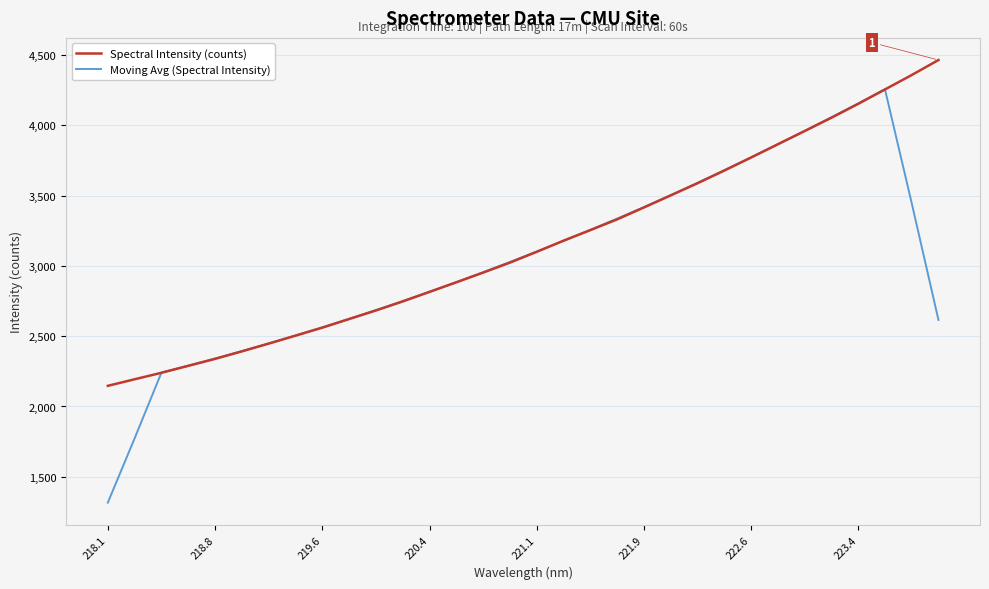

Which series has the largest total across all categories?

Spectral Intensity (counts)